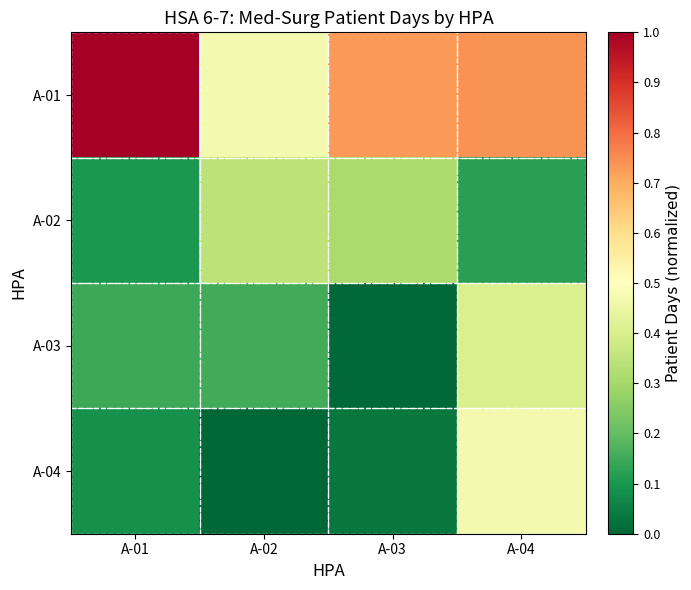

At how many categories does at least one series exceed 0?

4